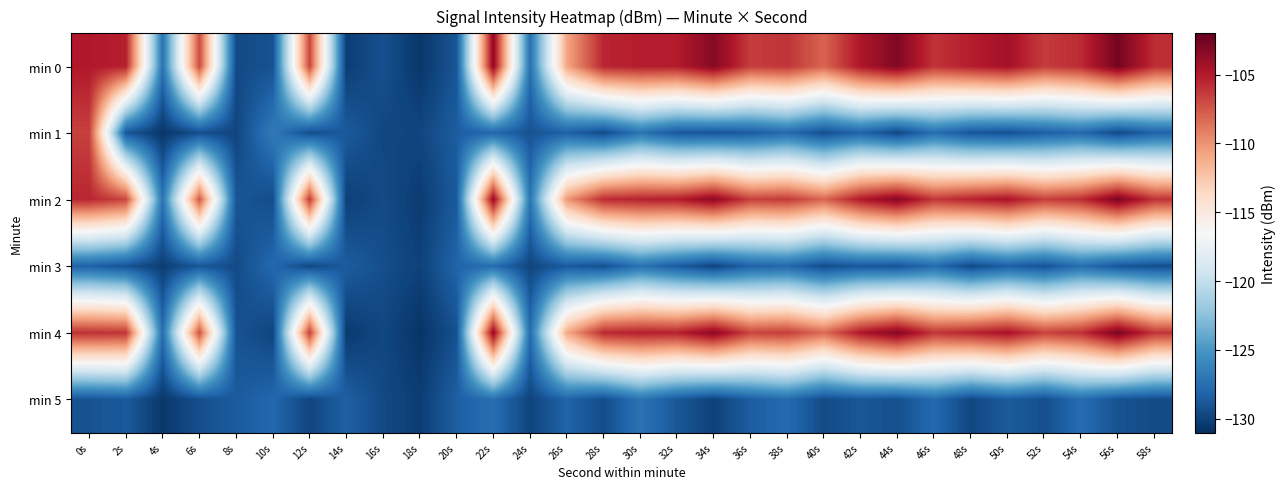

Reading right to left, list all the values displayed in this chart.

min 0: 58s=-105.8	56s=-102.6	54s=-105.7	52s=-106.4	50s=-104.4	48s=-105.1	46s=-106.0	44s=-103.0	42s=-104.8	40s=-108.0	38s=-106.1	36s=-106.4	34s=-103.2	32s=-105.1	30s=-105.1	28s=-105.5	26s=-110.8	24s=-127.4	22s=-103.6	20s=-129.0	18s=-130.6	16s=-129.2	14s=-130.2	12s=-106.7	10s=-129.1	8s=-129.5	6s=-107.0	4s=-127.2	2s=-105.2	0s=-104.9
min 1: 58s=-128.2	56s=-129.6	54s=-127.8	52s=-128.4	50s=-129.2	48s=-128.9	46s=-127.5	44s=-129.7	42s=-128.1	40s=-129.3	38s=-127.7	36s=-128.6	34s=-129.0	32s=-128.8	30s=-127.2	28s=-129.5	26s=-128.3	24s=-129.1	22s=-127.9	20s=-128.5	18s=-129.8	16s=-129.7	14s=-128.6	12s=-129.4	10s=-126.7	8s=-129.8	6s=-129.3	4s=-130.6	2s=-128.9	0s=-106.6
min 2: 58s=-106.0	56s=-102.8	54s=-105.8	52s=-106.5	50s=-104.6	48s=-105.3	46s=-106.2	44s=-103.2	42s=-104.9	40s=-108.1	38s=-106.3	36s=-106.6	34s=-103.5	32s=-105.1	30s=-105.3	28s=-105.7	26s=-110.2	24s=-127.1	22s=-103.8	20s=-128.7	18s=-130.3	16s=-129.5	14s=-130.1	12s=-106.2	10s=-129.4	8s=-128.9	6s=-107.5	4s=-127.2	2s=-106.8	0s=-105.5
min 3: 58s=-129.3	56s=-128.9	54s=-127.5	52s=-129.1	50s=-128.4	48s=-129.6	46s=-127.7	44s=-129.0	42s=-128.8	40s=-129.4	38s=-127.9	36s=-128.2	34s=-129.9	32s=-128.6	30s=-127.3	28s=-129.2	26s=-128.7	24s=-129.8	22s=-127.6	20s=-128.1	18s=-130.0	16s=-129.3	14s=-128.5	12s=-129.7	10s=-127.8	8s=-129.5	6s=-128.9	4s=-130.2	2s=-129.1	0s=-128.3
min 4: 58s=-106.1	56s=-102.7	54s=-105.9	52s=-106.6	50s=-104.5	48s=-105.4	46s=-106.1	44s=-103.1	42s=-104.8	40s=-108.3	38s=-106.4	36s=-106.7	34s=-103.4	32s=-105.3	30s=-105.2	28s=-105.6	26s=-111.0	24s=-127.6	22s=-103.7	20s=-129.2	18s=-130.7	16s=-129.7	14s=-130.4	12s=-106.4	10s=-129.8	8s=-129.1	6s=-107.2	4s=-127.5	2s=-106.1	0s=-105.9
min 5: 58s=-129.5	56s=-129.1	54s=-127.6	52s=-129.3	50s=-128.6	48s=-129.7	46s=-127.8	44s=-129.2	42s=-128.9	40s=-129.5	38s=-127.7	36s=-128.5	34s=-130.0	32s=-128.8	30s=-127.2	28s=-129.4	26s=-128.1	24s=-129.9	22s=-127.5	20s=-128.4	18s=-130.2	16s=-129.6	14s=-128.3	12s=-129.8	10s=-127.9	8s=-128.6	6s=-129.3	4s=-130.5	2s=-128.7	0s=-129.1